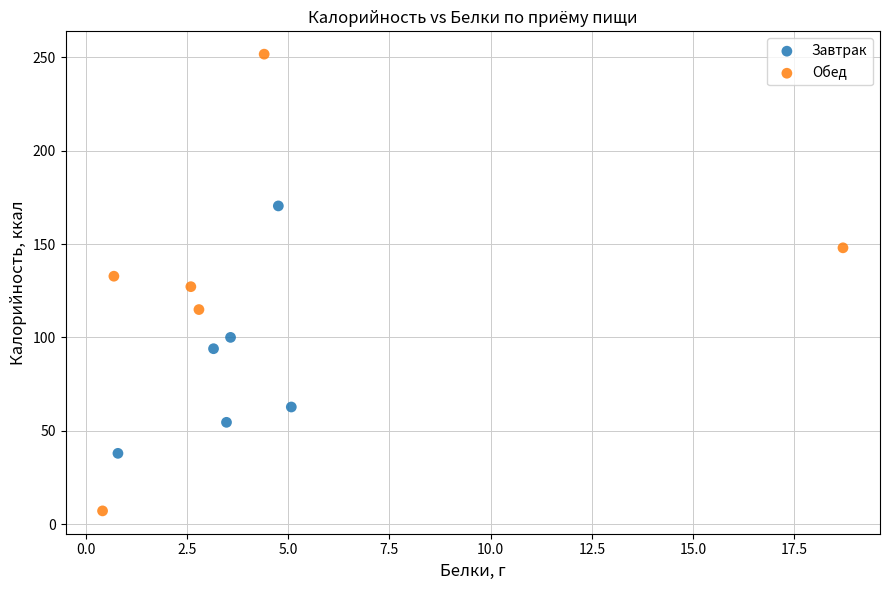

Which series reaches the minimum Y coordinate?

Обед